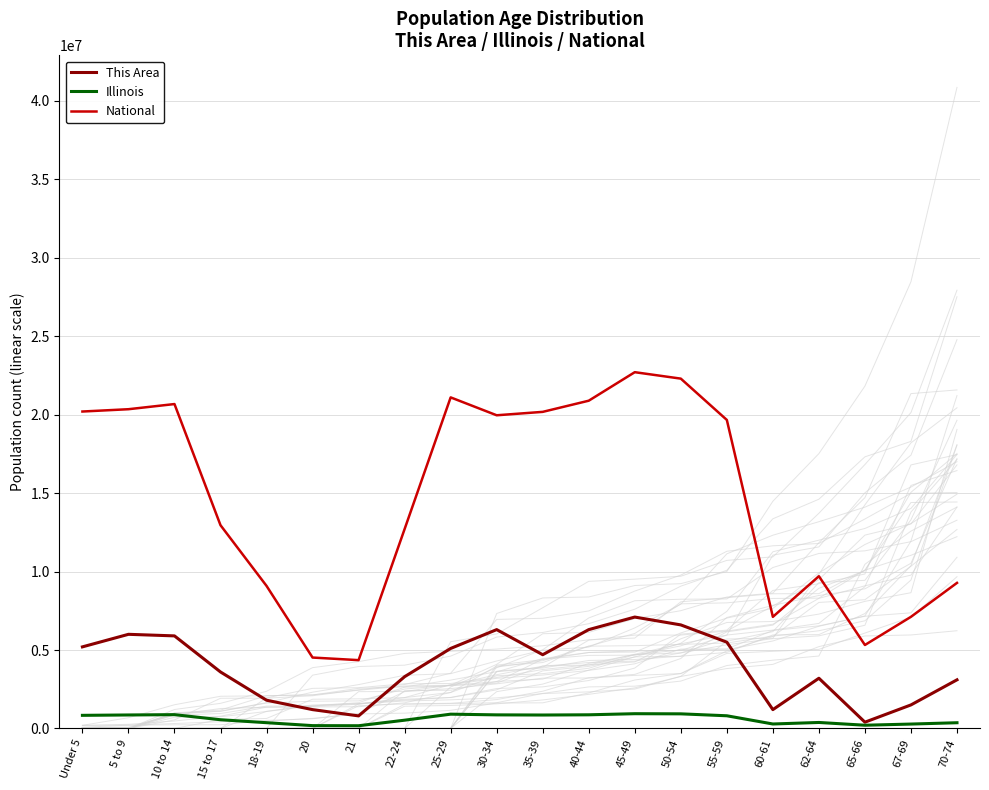

Is it true that Illinois equals 381249 at 62-64?

True